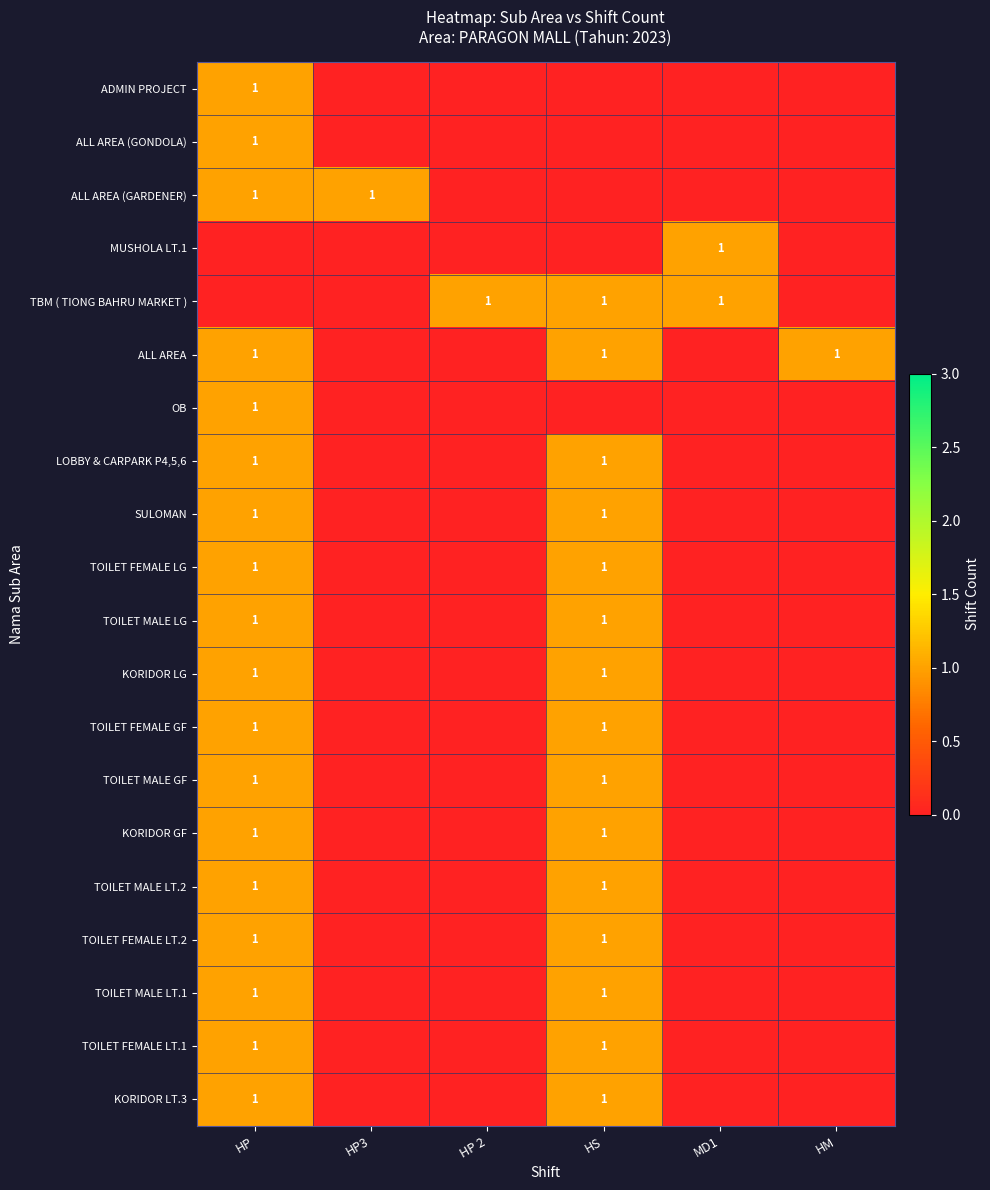

Which label corresponds to the smallest value in the chart?

HP3